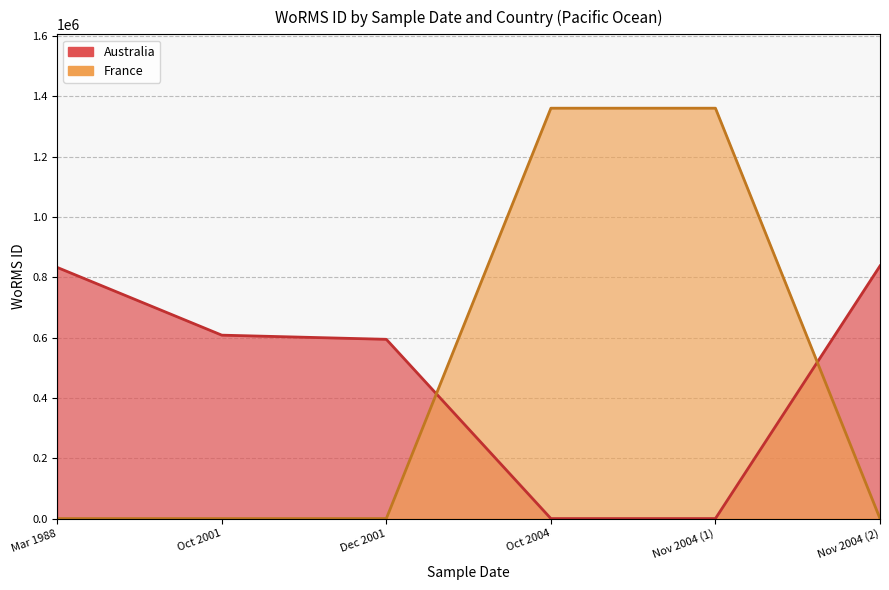

List the series in order of their overall mean, lowest first.

France, Australia